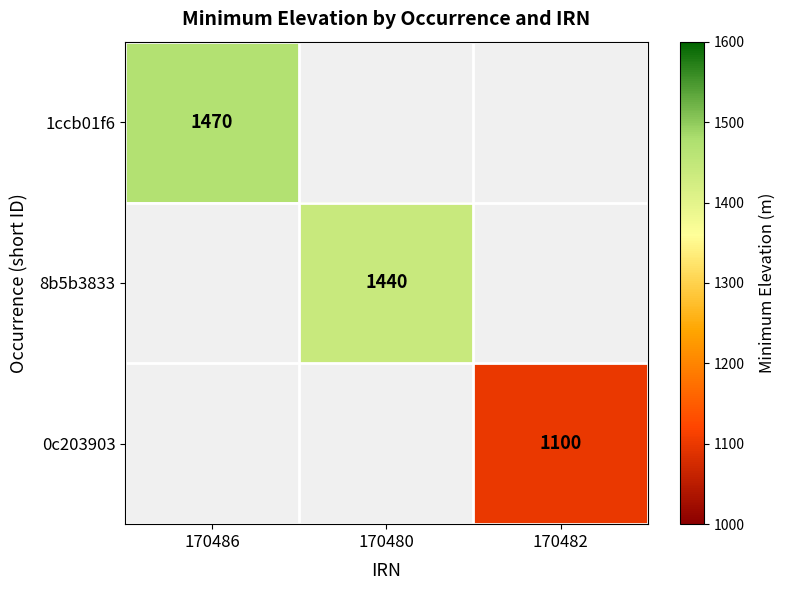

What is the total value across all series at 170486?

1470